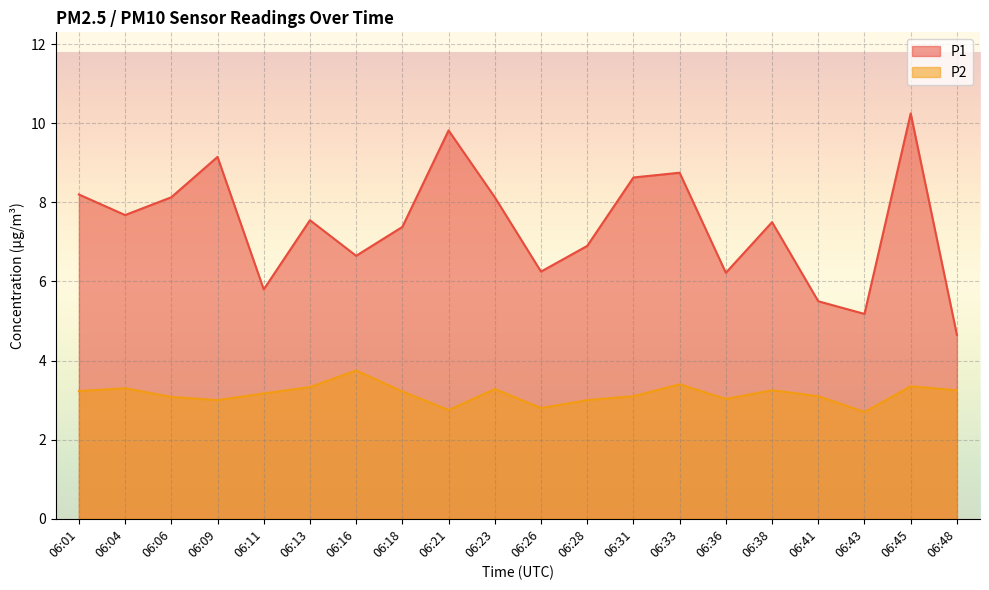

What are all the series names shown in the legend?

P1, P2